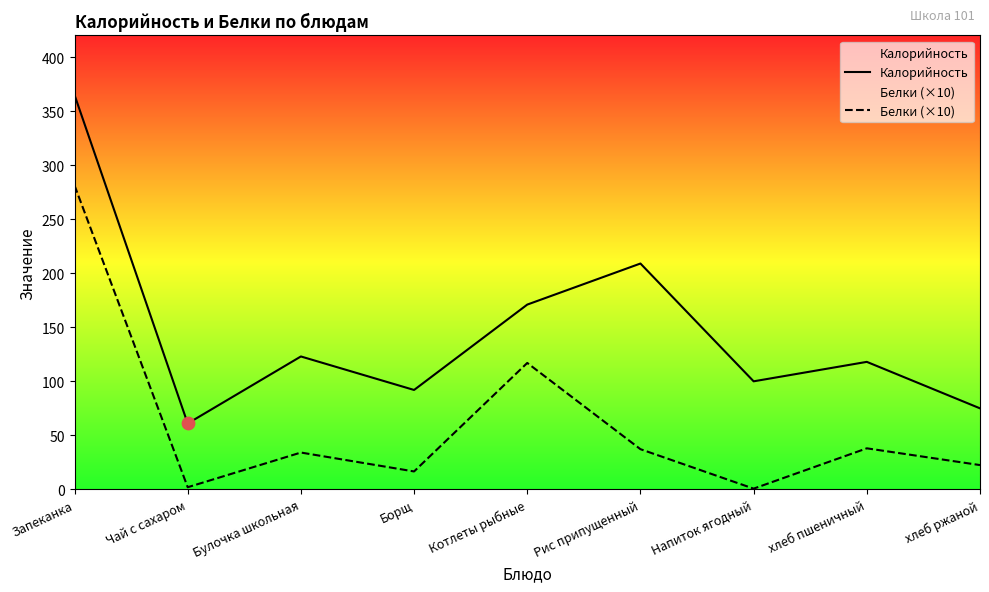

Is the value of Калорийность at Борщ greater than the value of Белки (×10) at Котлеты рыбные?

No